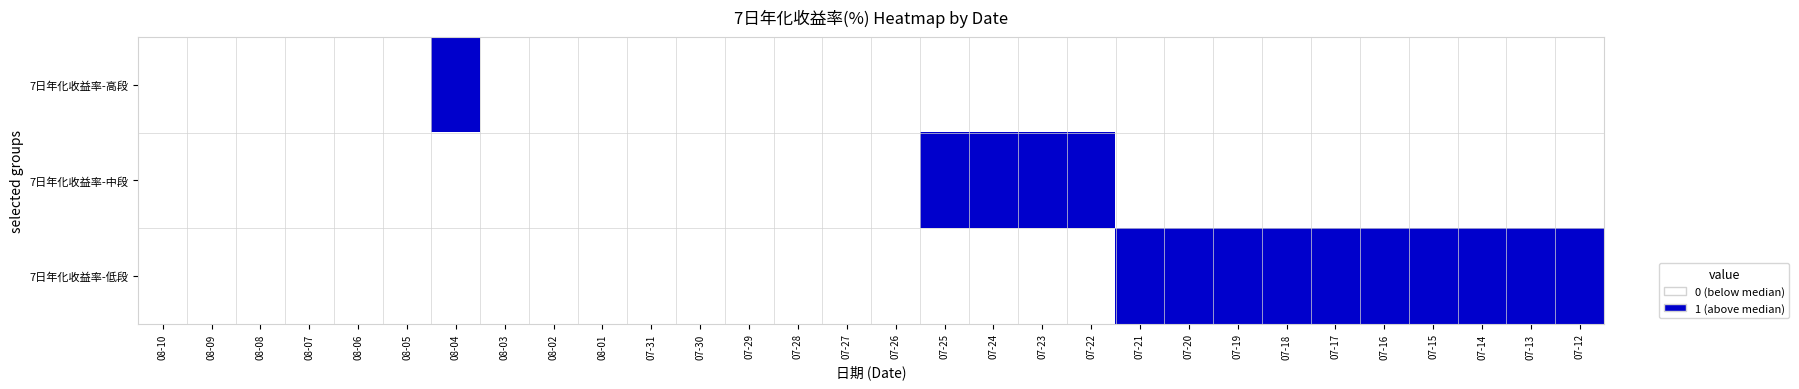

Reading left to right, list all the values displayed in this chart.

7日年化收益率-高段: 08-10=0	08-09=0	08-08=0	08-07=0	08-06=0	08-05=0	08-04=1	08-03=0	08-02=0	08-01=0	07-31=0	07-30=0	07-29=0	07-28=0	07-27=0	07-26=0	07-25=0	07-24=0	07-23=0	07-22=0	07-21=0	07-20=0	07-19=0	07-18=0	07-17=0	07-16=0	07-15=0	07-14=0	07-13=0	07-12=0
7日年化收益率-中段: 08-10=0	08-09=0	08-08=0	08-07=0	08-06=0	08-05=0	08-04=0	08-03=0	08-02=0	08-01=0	07-31=0	07-30=0	07-29=0	07-28=0	07-27=0	07-26=0	07-25=1	07-24=1	07-23=1	07-22=1	07-21=0	07-20=0	07-19=0	07-18=0	07-17=0	07-16=0	07-15=0	07-14=0	07-13=0	07-12=0
7日年化收益率-低段: 08-10=0	08-09=0	08-08=0	08-07=0	08-06=0	08-05=0	08-04=0	08-03=0	08-02=0	08-01=0	07-31=0	07-30=0	07-29=0	07-28=0	07-27=0	07-26=0	07-25=0	07-24=0	07-23=0	07-22=0	07-21=1	07-20=1	07-19=1	07-18=1	07-17=1	07-16=1	07-15=1	07-14=1	07-13=1	07-12=1